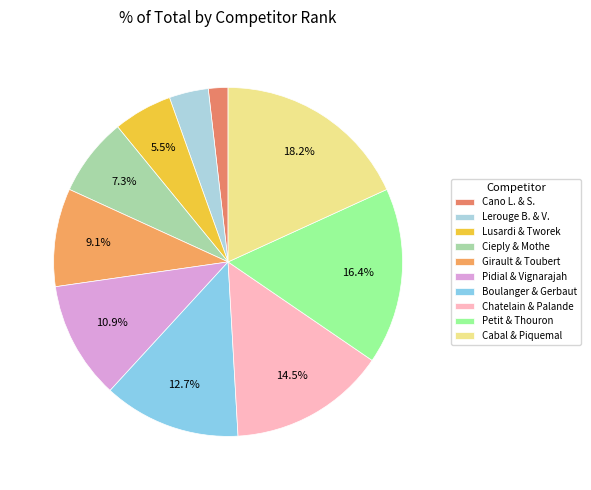

To the nearest percent, what is the average slice percentage?

10%